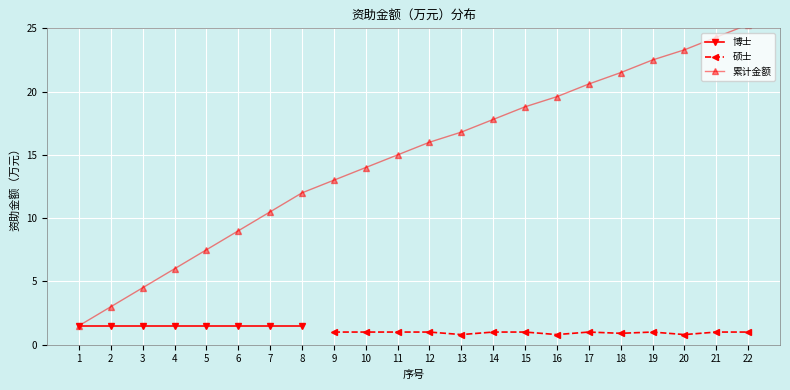

What is the value of the 硕士 point at the 9th from the left?

1.0